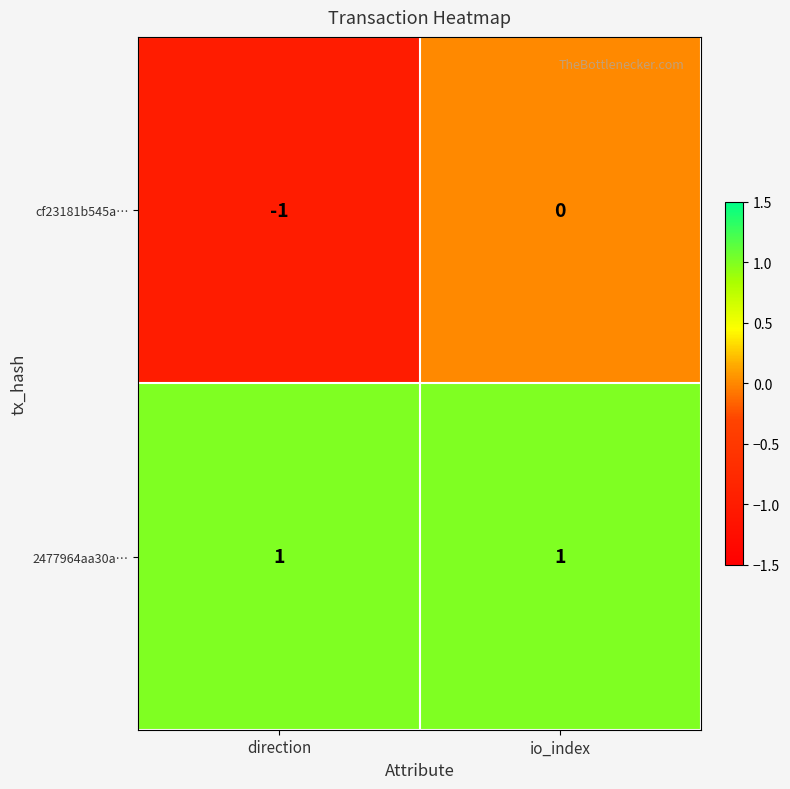

Which series has the largest range (max minus min)?

cf23181b545a…